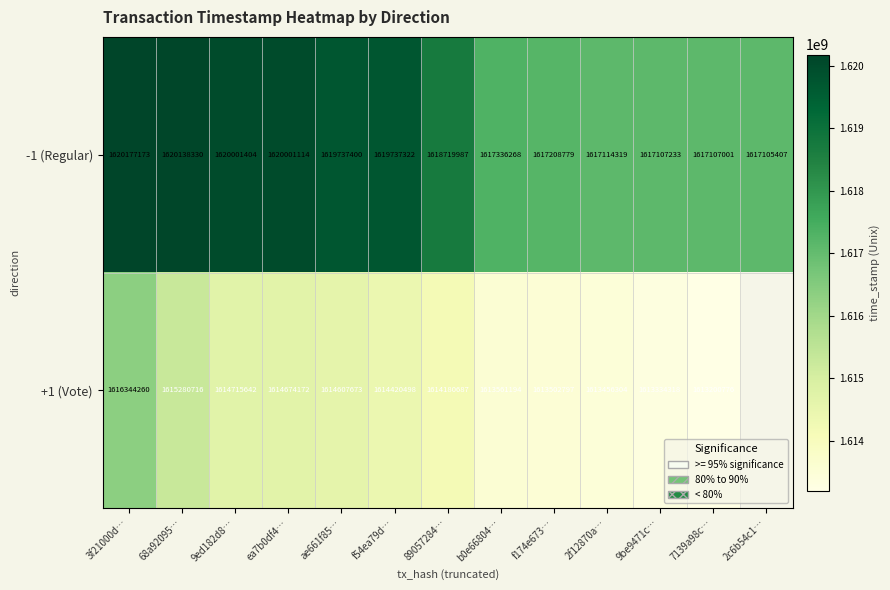

Is the value of -1 (Regular) at 2f12870a… greater than the value of +1 (Vote) at f54ea79d…?

Yes